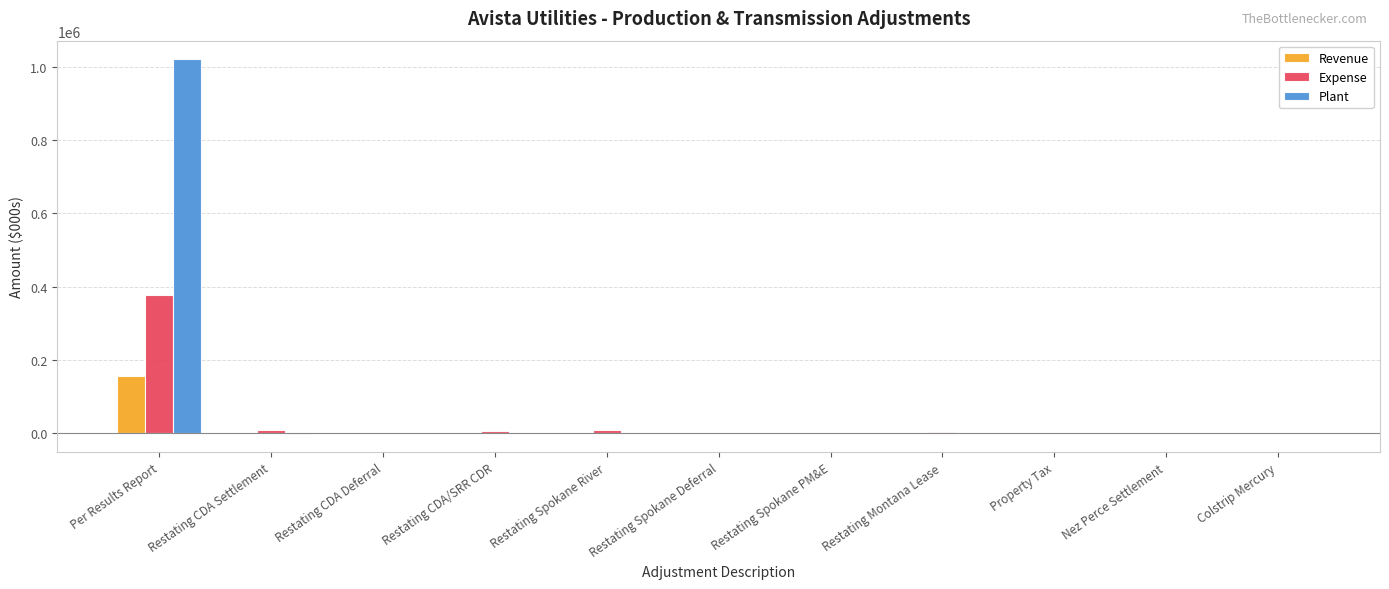

Which series has the largest total across all categories?

Plant